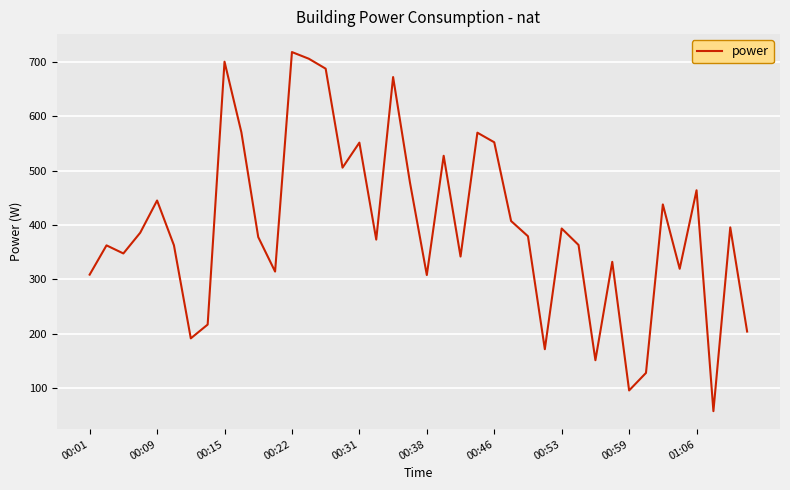

What is the greatest value displayed?

718.6